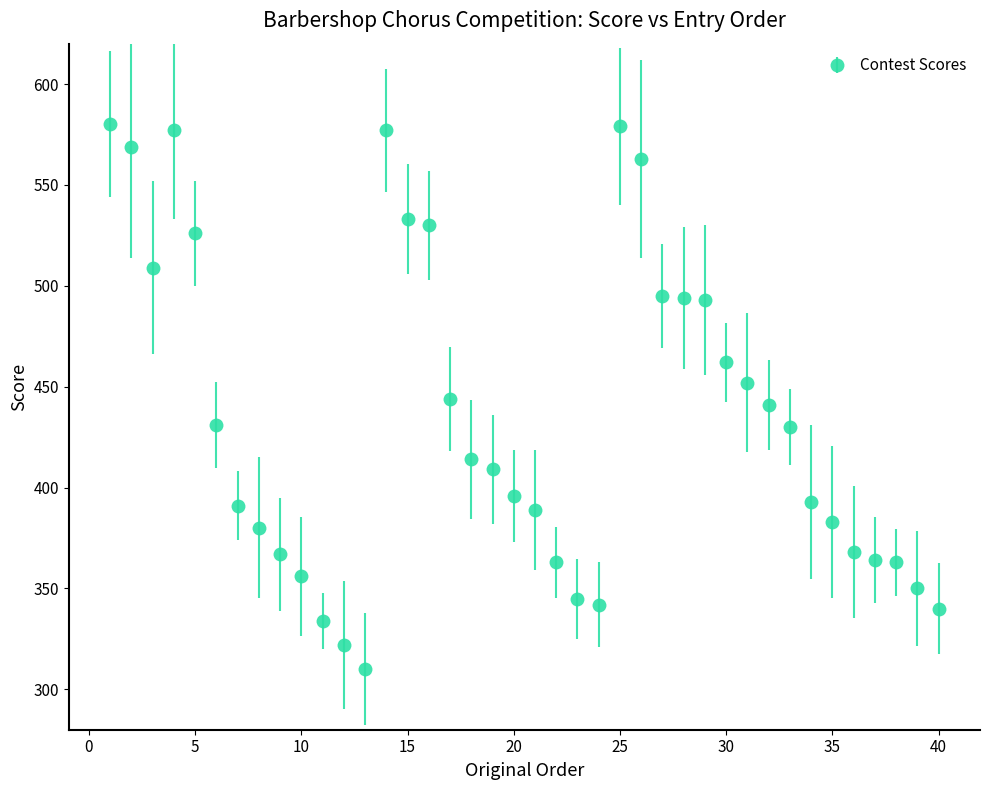

What is the average value?

434